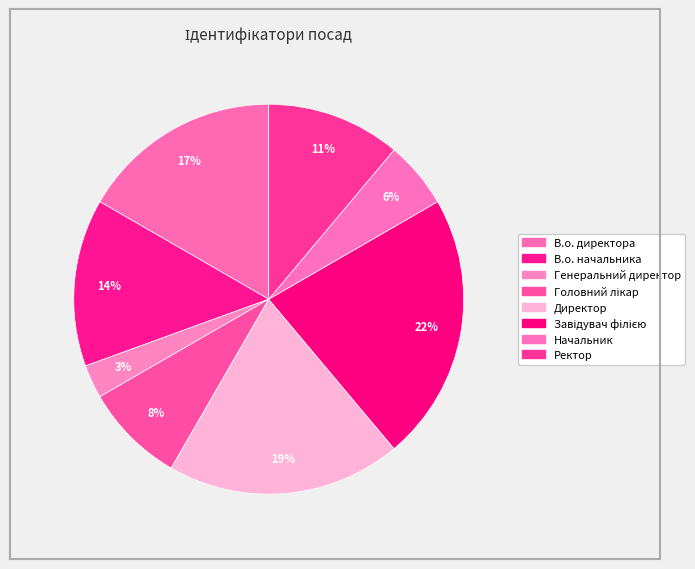

To the nearest percent, what is the difference between the largest and smallest slice percentages?

19%